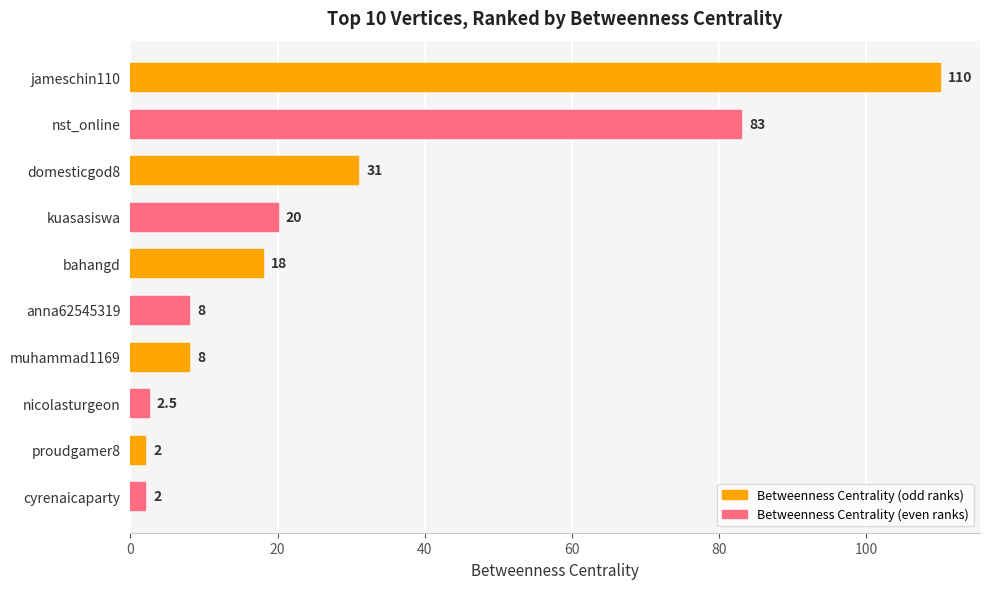

What is the ratio of the value at domesticgod8 to the value at muhammad1169?

3.9